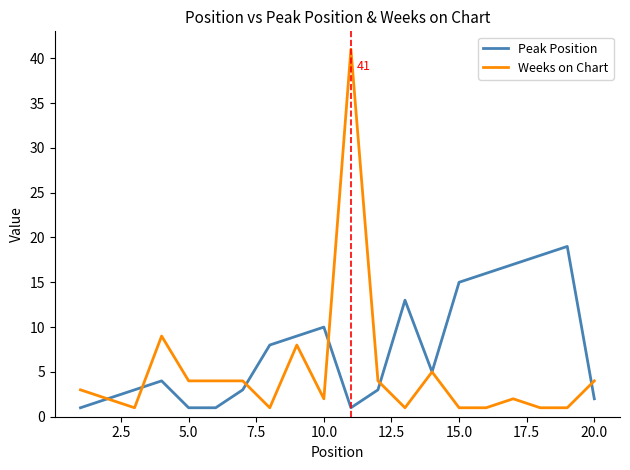

Reading right to left, what are all the values shown in this chart?

Peak Position: 2	19	18	17	16	15	5	13	3	1	10	9	8	3	1	1	4	3	2	1
Weeks on Chart: 4	1	1	2	1	1	5	1	4	41	2	8	1	4	4	4	9	1	2	3